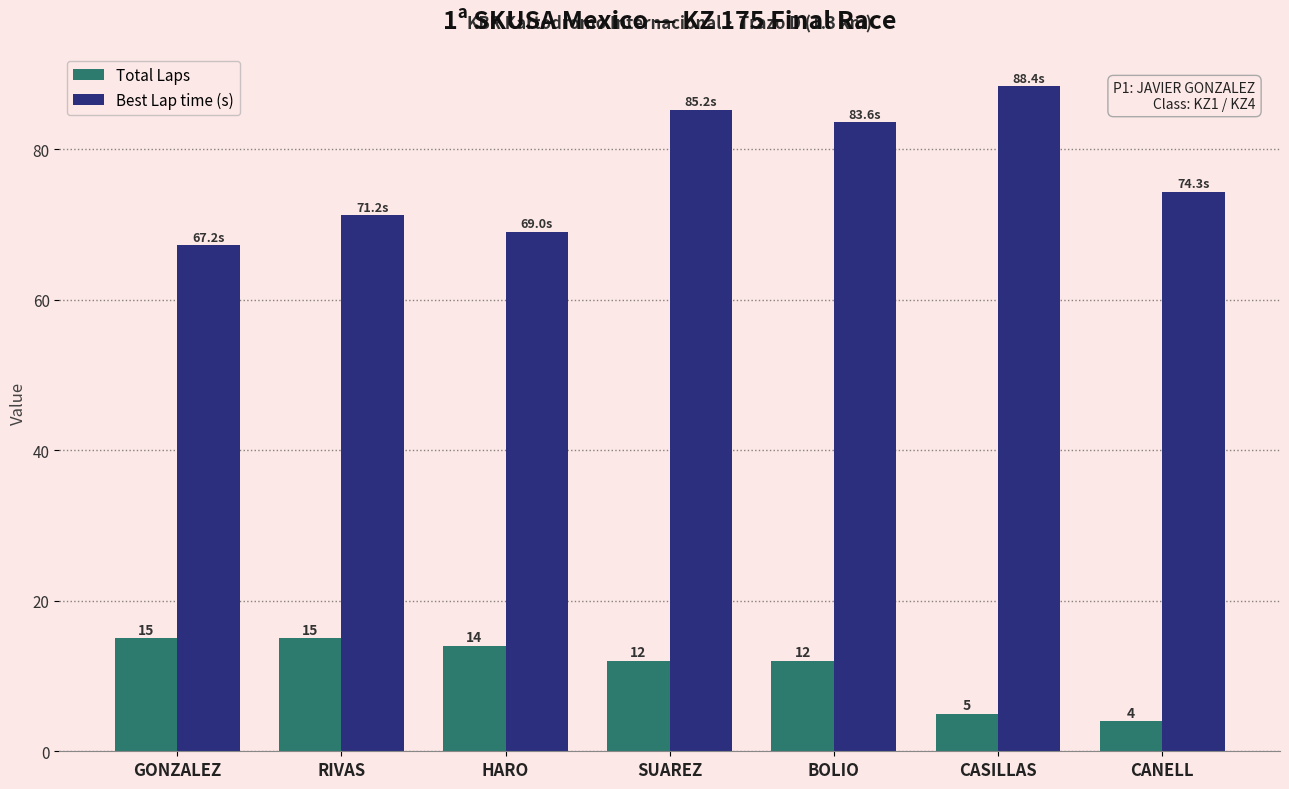

Which series has the widest spread of values?

Best Lap time (s)